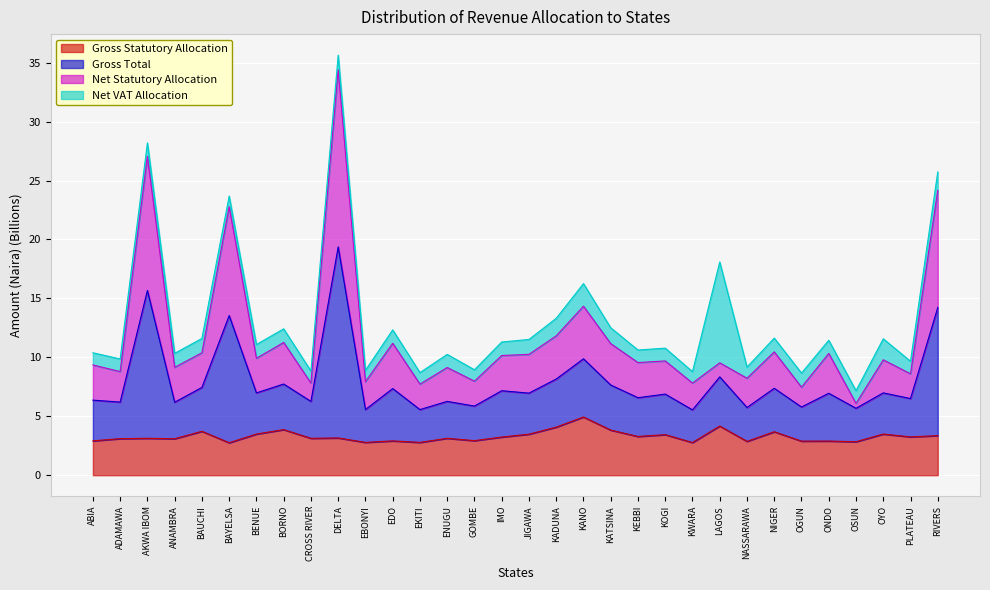

At which category is the sum across all series the highest?

DELTA